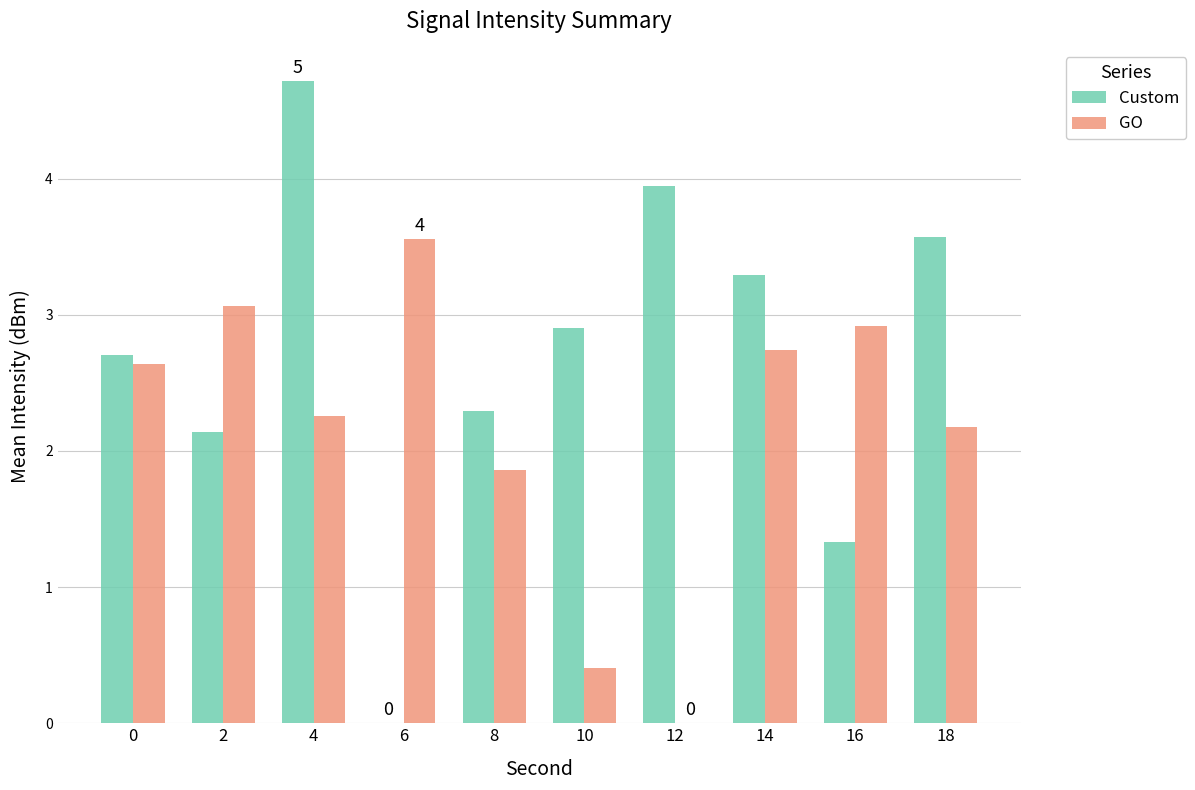

How many data points in GO are above 2?

7